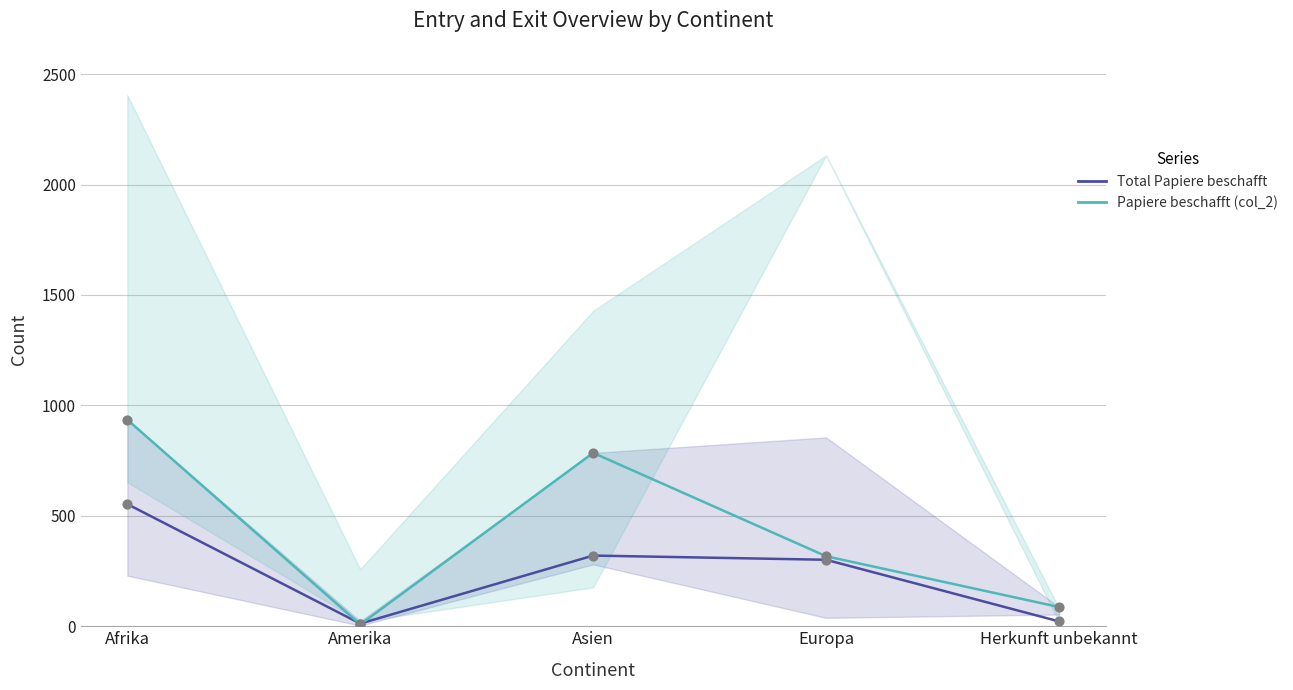

At which category is the sum across all series the highest?

Afrika